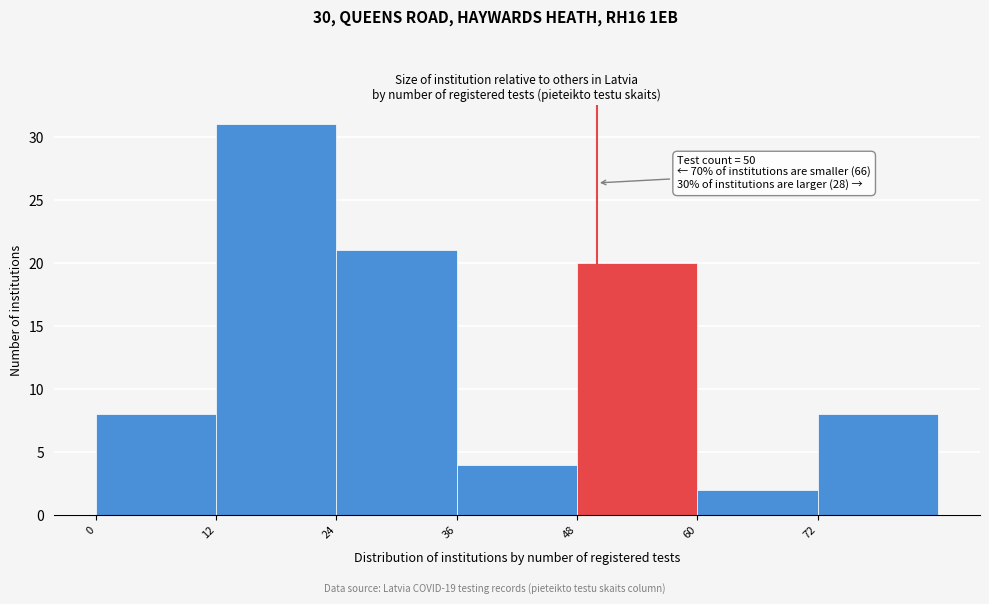

Over which range of the x-axis is the bar tallest?

12 to 24